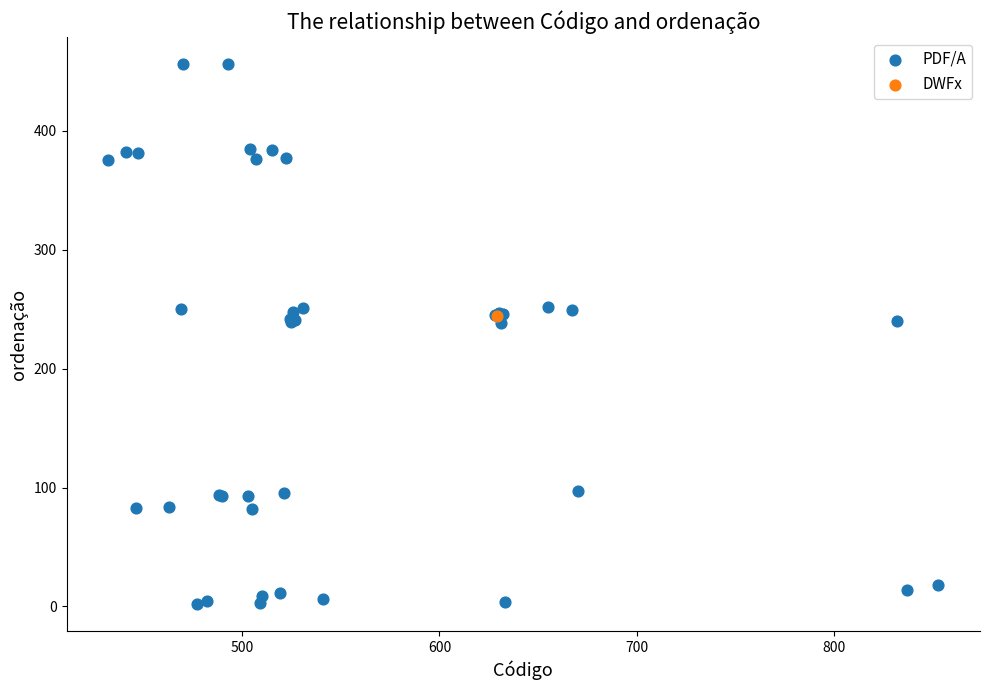

What are all the series names shown in the legend?

PDF/A, DWFx